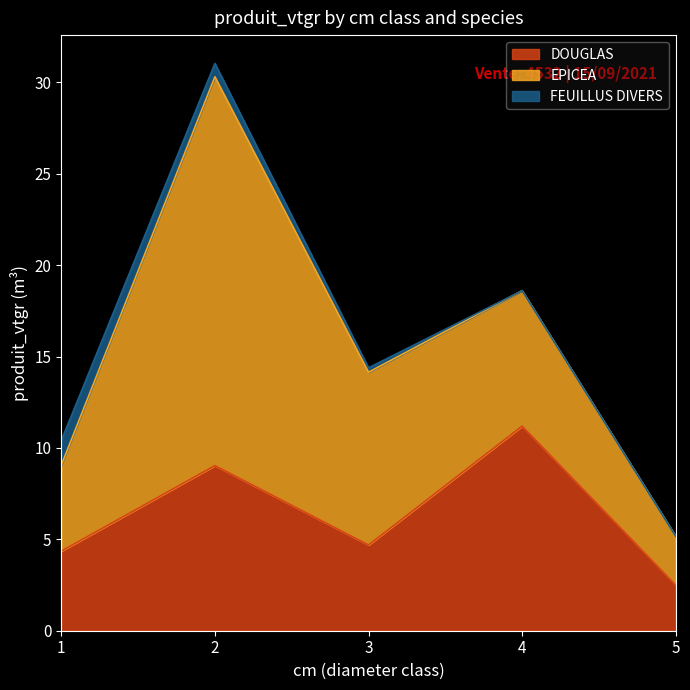

Rank the series by their average value, from highest to lowest.

EPICEA, DOUGLAS, FEUILLUS DIVERS